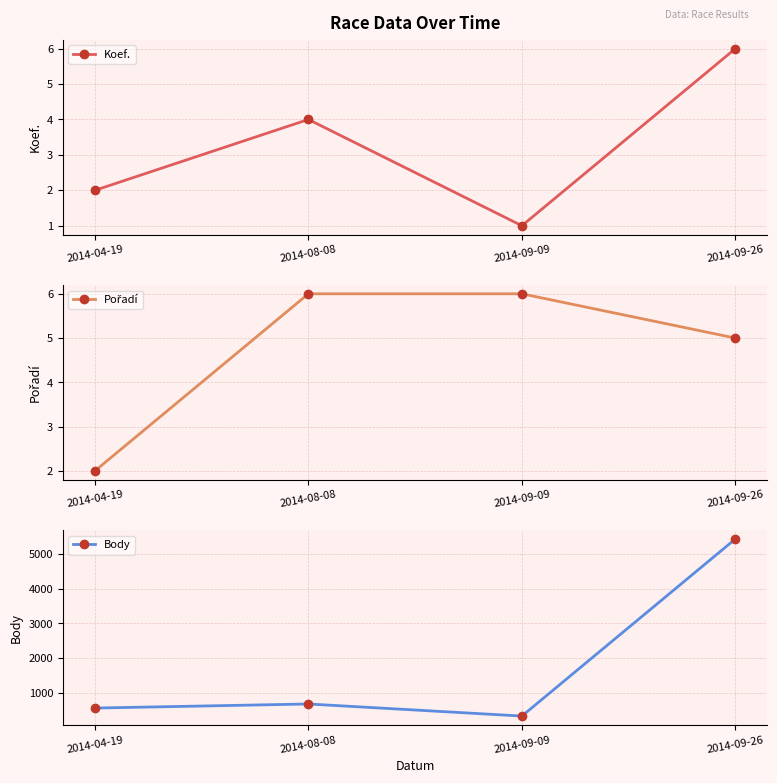

What are all the series names shown in the legend?

Koef., Pořadí, Body